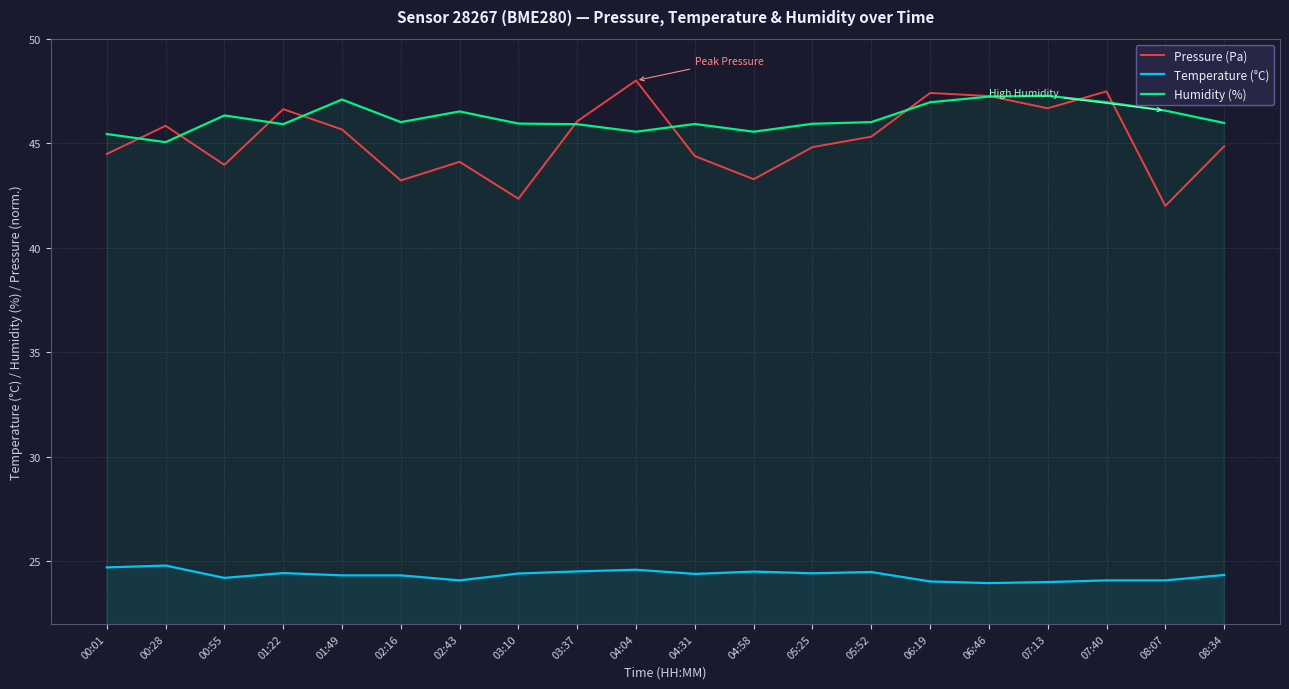

At which label does Humidity (%) first exceed 46?

00:55